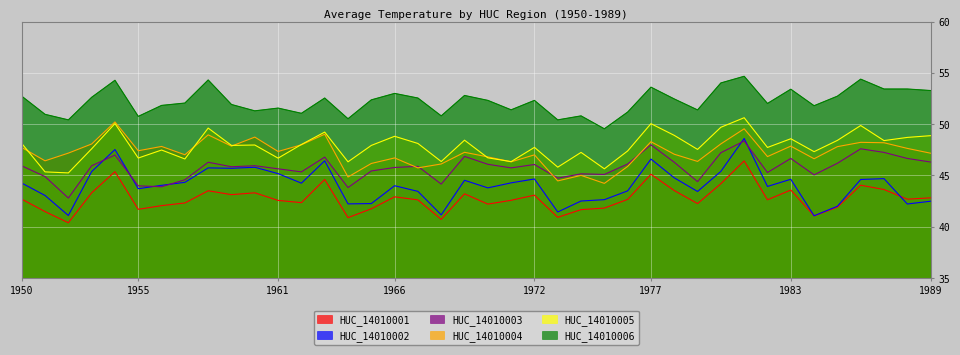

The value of HUC_14010001 at 1957 is 71.9. True or false?

False